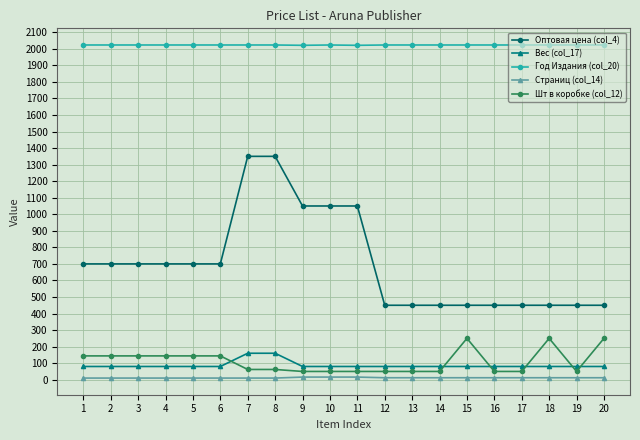

Which series has the largest range (max minus min)?

Оптовая цена (col_4)